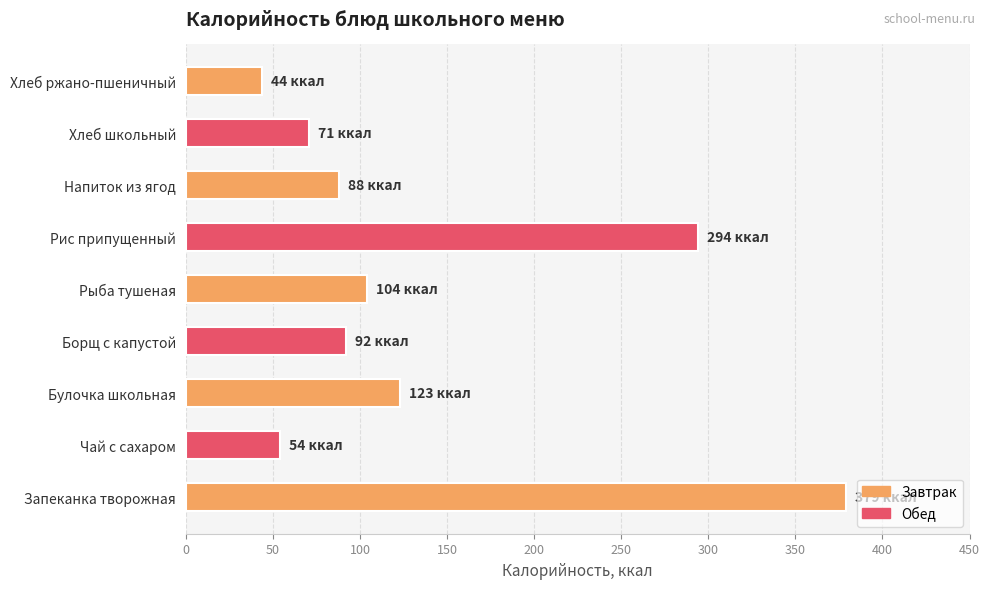

How many data points are less than 92?

4